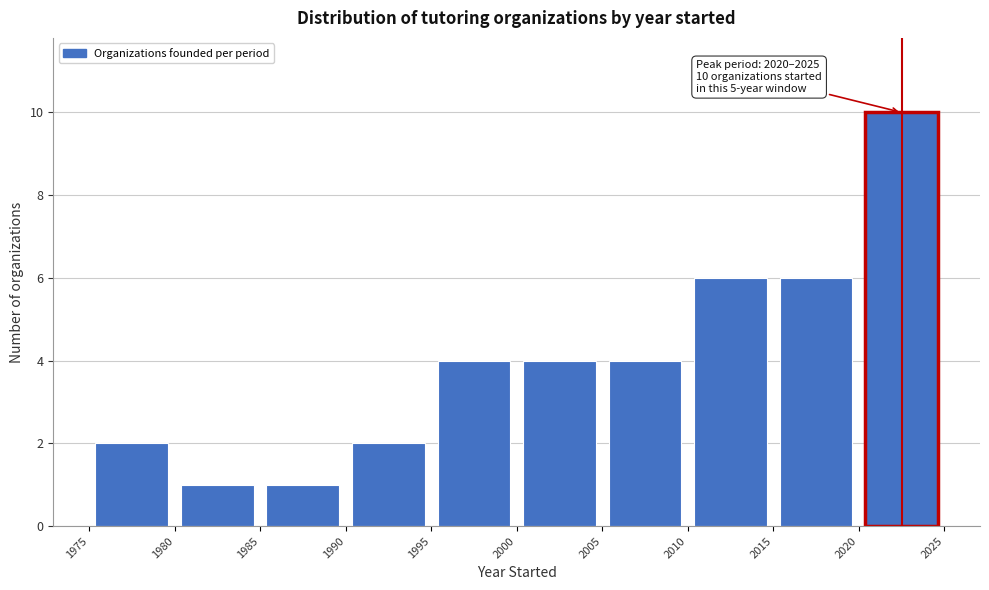

Over which range of the x-axis is the bar tallest?

2020 to 2025